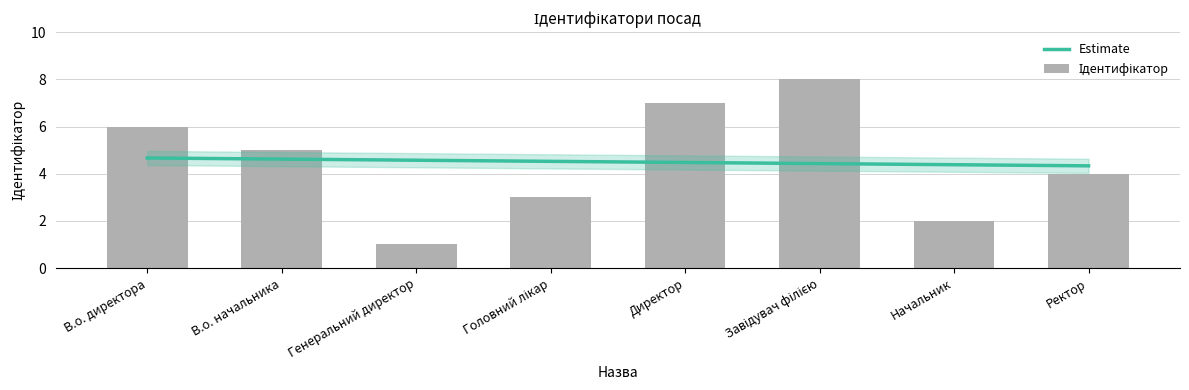

What is the difference between the maximum and minimum values?

7